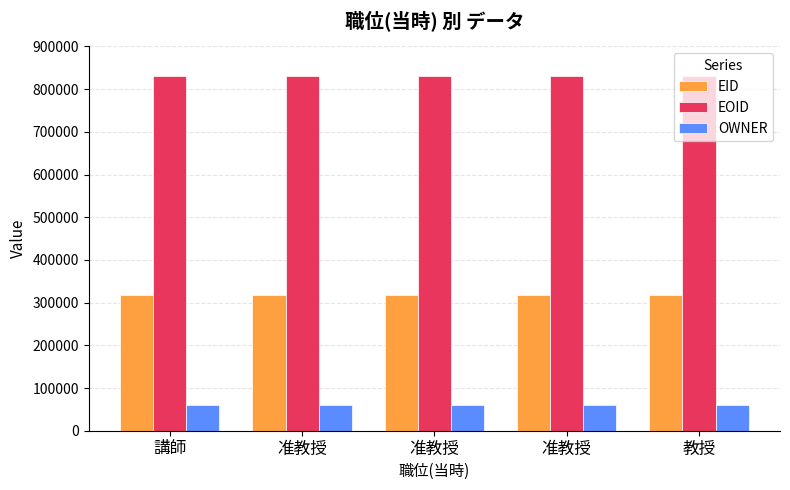

Which series changed the most between 准教授 and 准教授?

EID